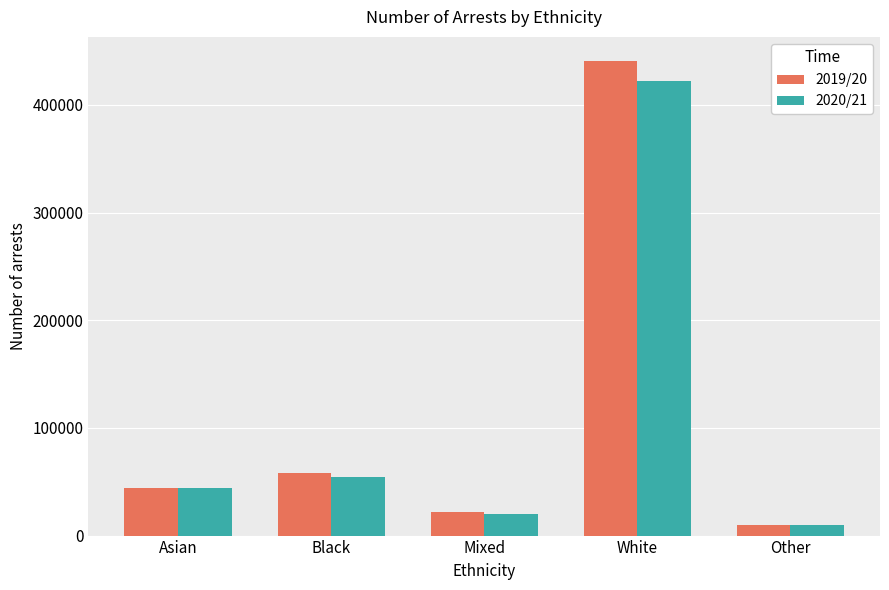

How many groups of bars are there?

5